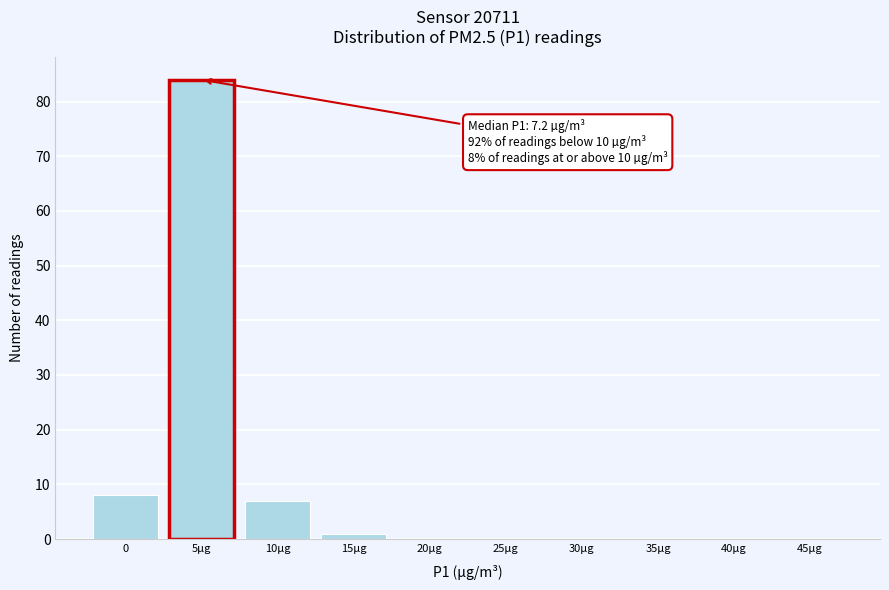

Reading left to right, list all the values displayed in this chart.

0=8	5µg=84	10µg=7	15µg=1	20µg=0	25µg=0	30µg=0	35µg=0	40µg=0	45µg=0